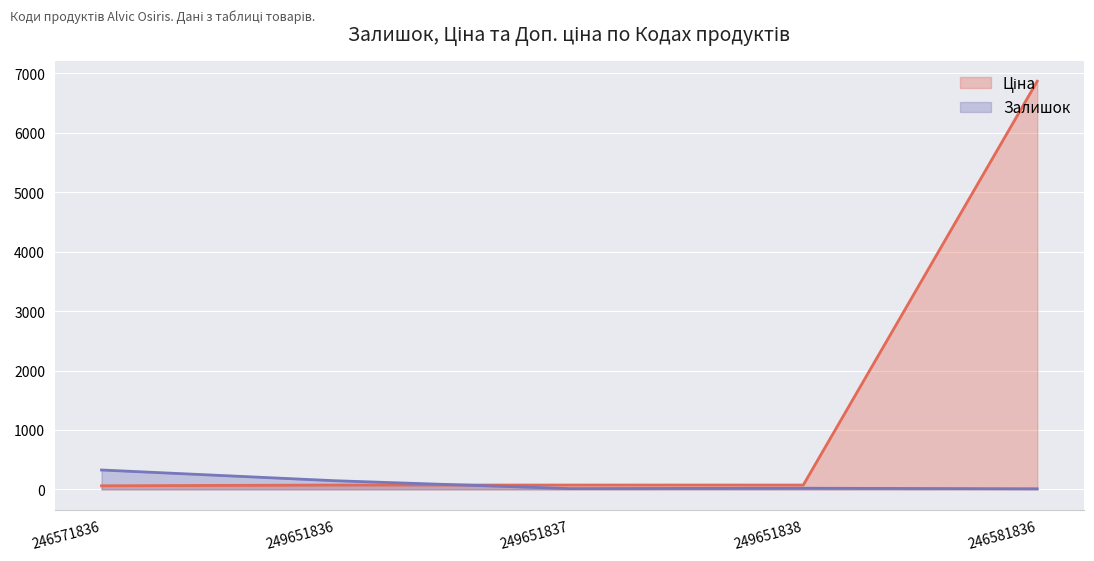

What is the approximate value of Залишок at 246571836?

326.0